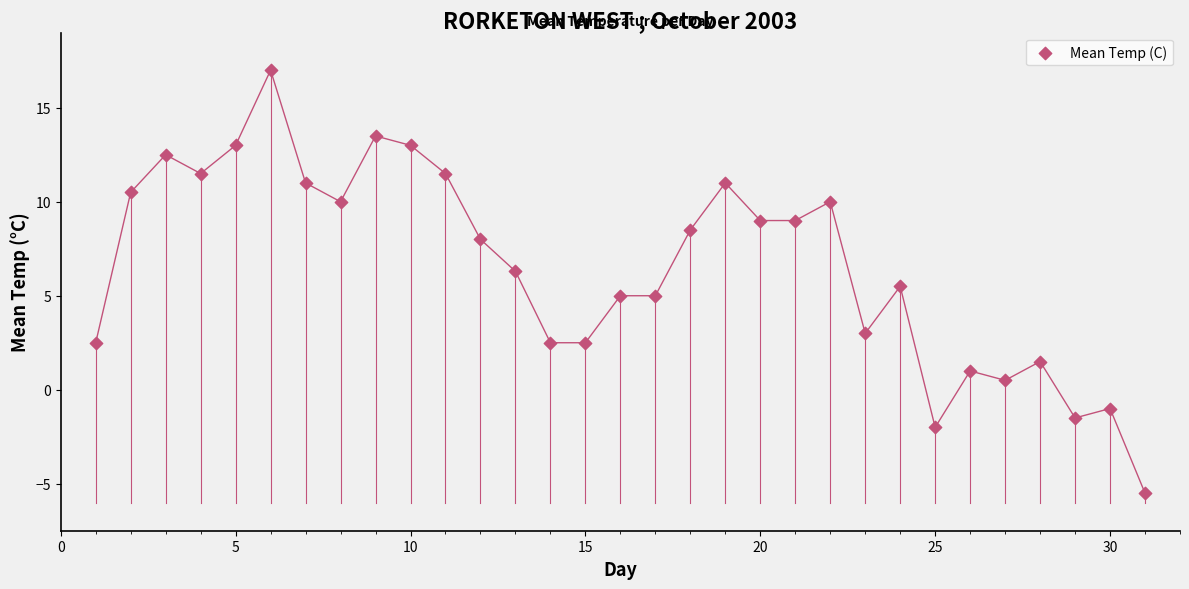

What is the range of X values (max minus min)?

30.0